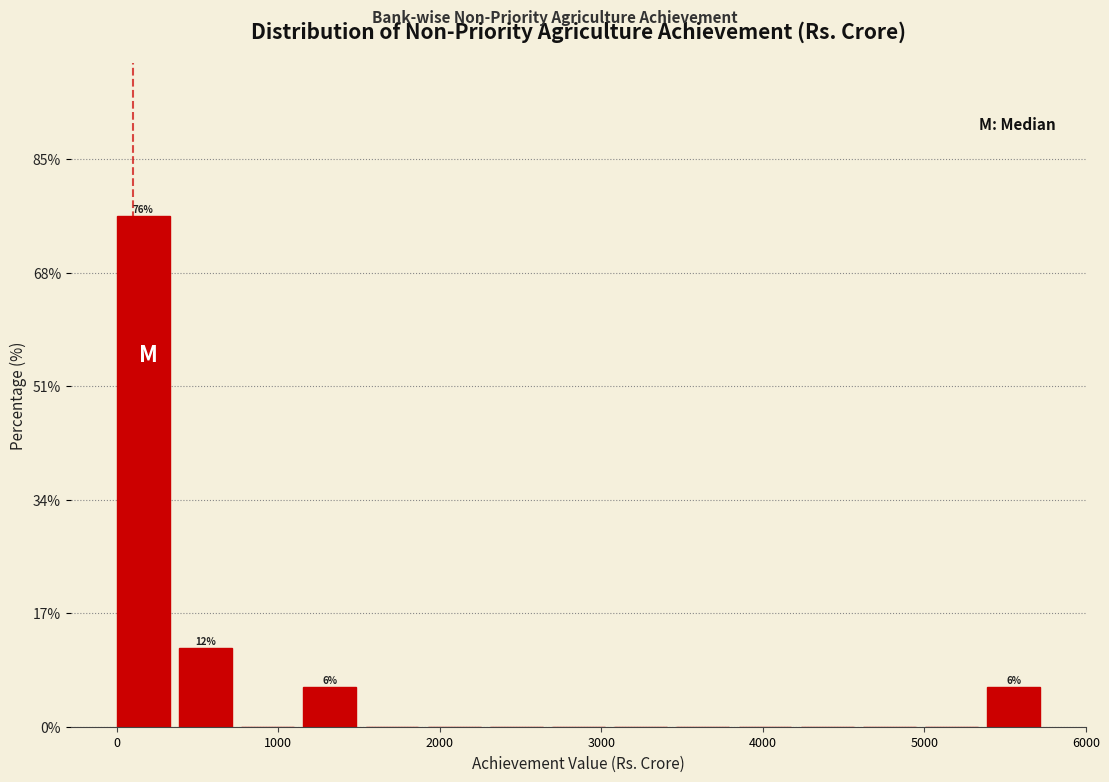

Around what value on the x-axis is the tallest bar? Give the approximate position of its centre, as read against the axis.

200